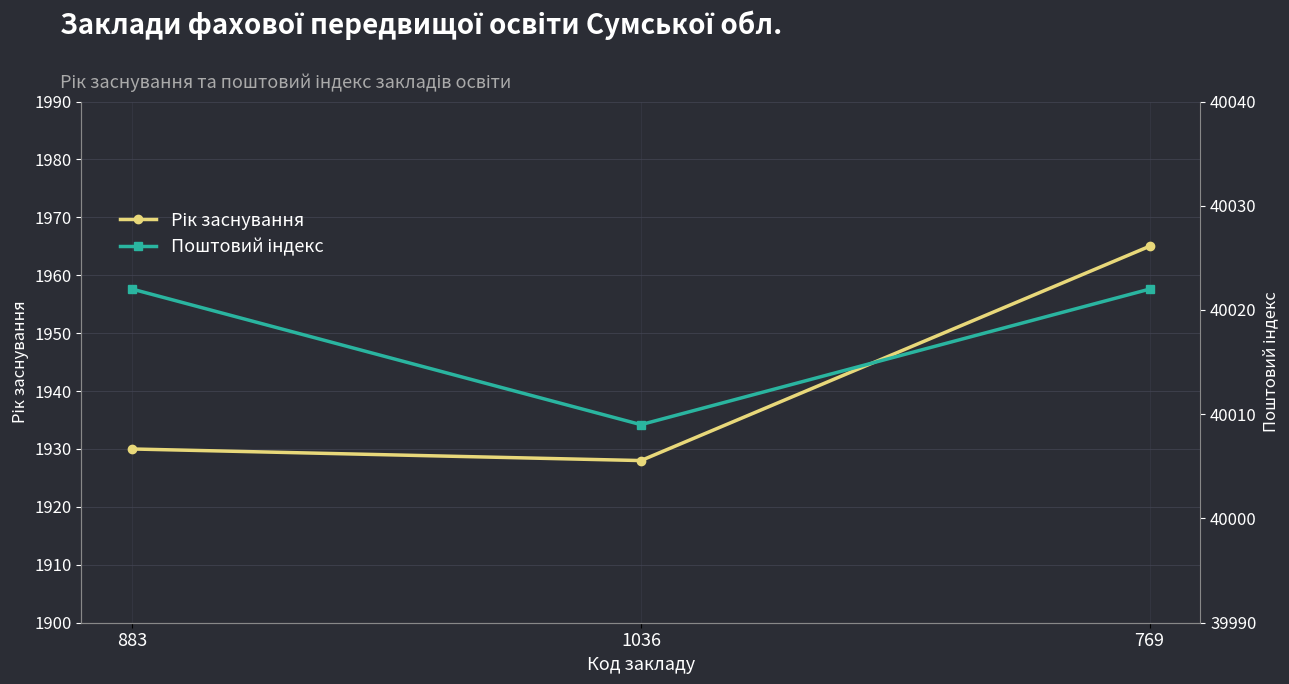

Reading right to left, list all the values displayed in this chart.

Рік заснування: 1965	1928	1930
Поштовий індекс: 40022	40009	40022